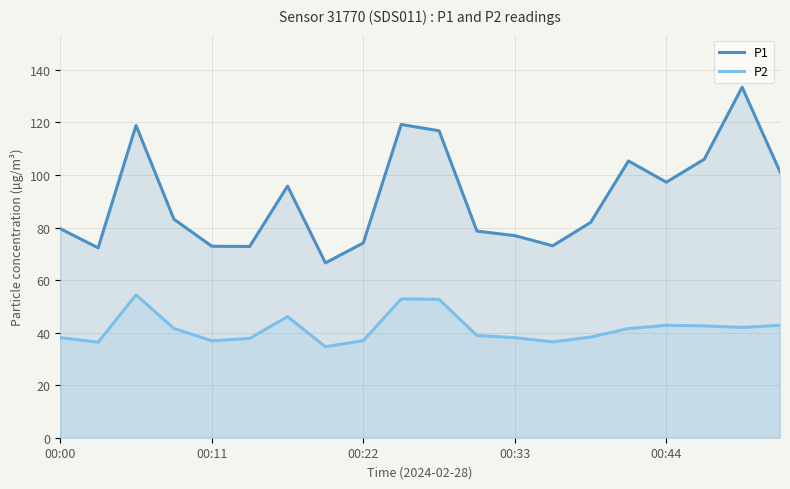

The value of P2 at 00:33 is 38.1. True or false?

True